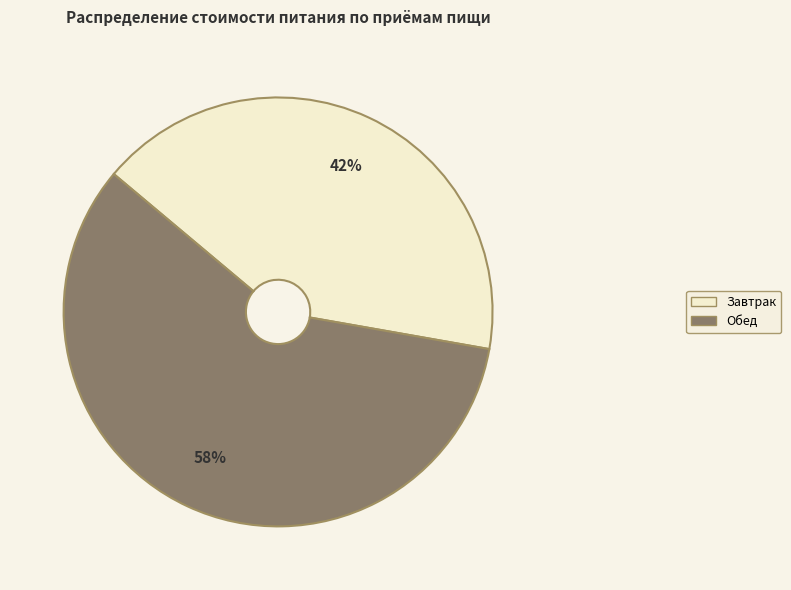

Which category has the smallest portion of the pie?

Завтрак